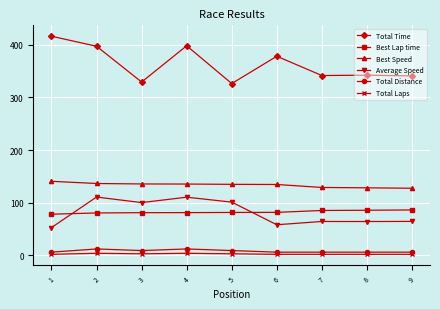

The value of Total Time at 3 is 223.8. True or false?

False